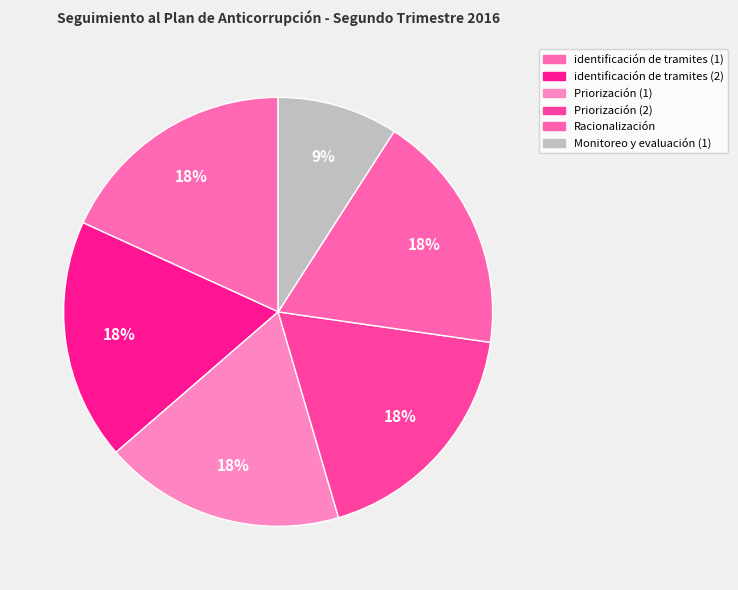

How many segments does this pie chart have?

6